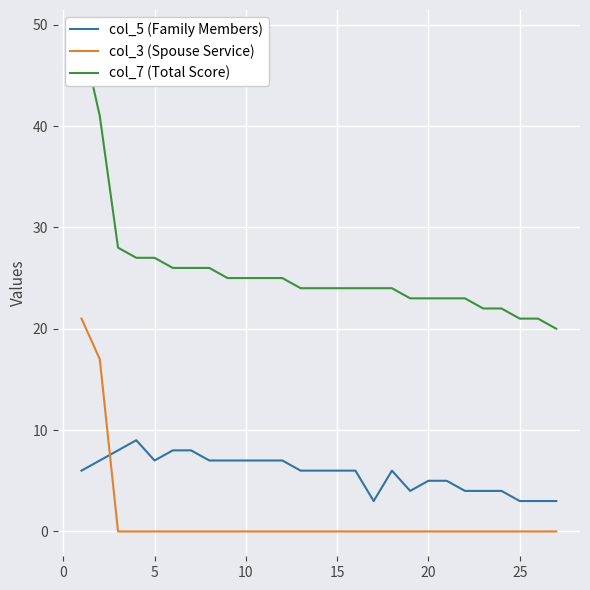

True or false: col_5 (Family Members) and col_3 (Spouse Service) intersect in this chart.

True